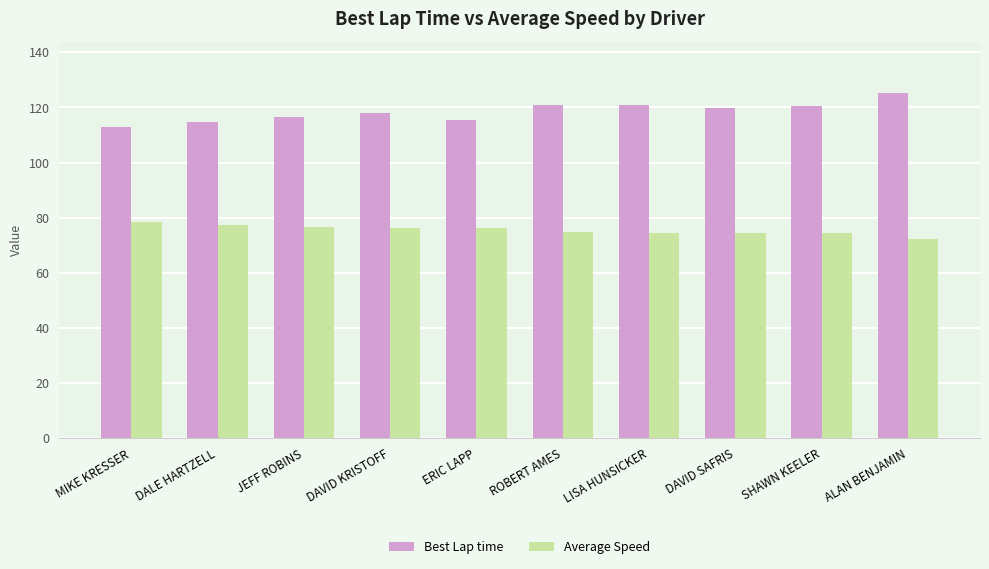

Is the value of Best Lap time at SHAWN KEELER greater than the value of Average Speed at JEFF ROBINS?

Yes